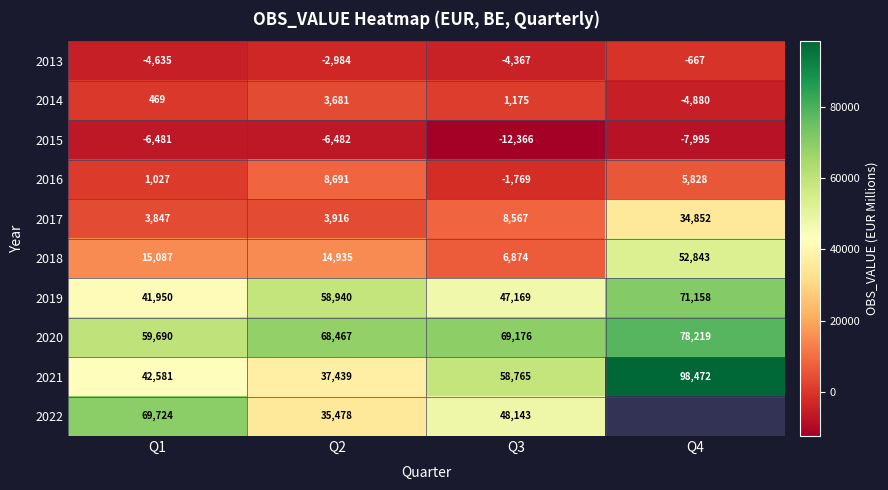

The value of 2018 at Q2 is 14935. True or false?

True